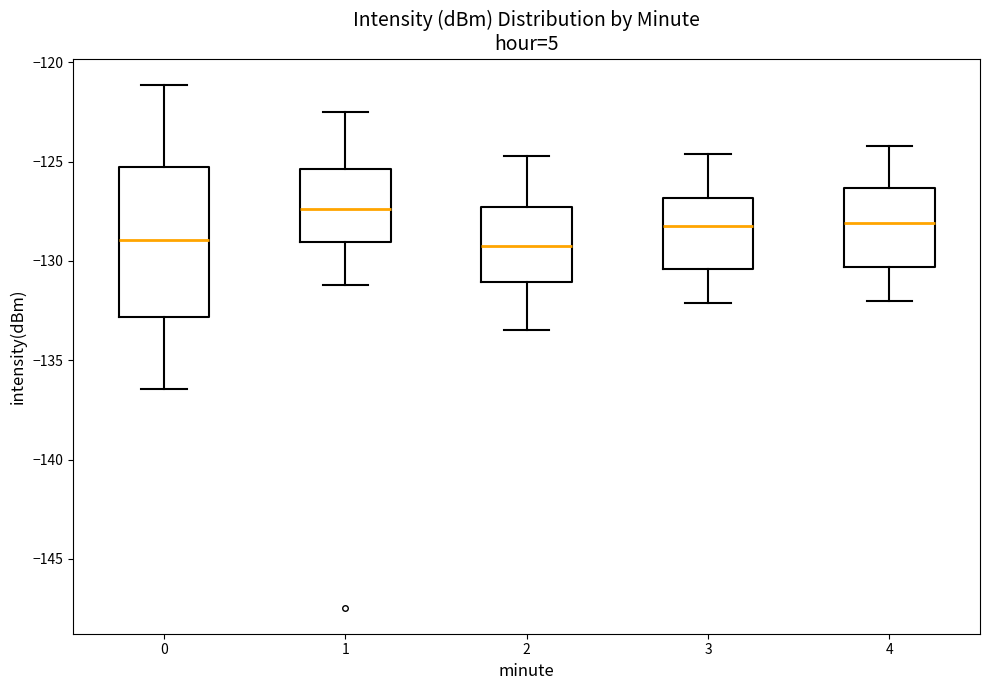

Reading left to right, transcribe this box plot: for each box, give where its median line is, the range the box spans, and where its two whiskers end, as read against the y-axis. The values are not printed on the chart, so give them approximately, as read against the axis.

0: median -129.0, box -133.0 to -125.5, whiskers -136.5 to -121.0
1: median -127.5, box -129.0 to -125.5, whiskers -131.0 to -122.5
2: median -129.0, box -131.0 to -127.5, whiskers -133.5 to -124.5
3: median -128.0, box -130.5 to -127.0, whiskers -132.0 to -124.5
4: median -128.0, box -130.5 to -126.5, whiskers -132.0 to -124.0